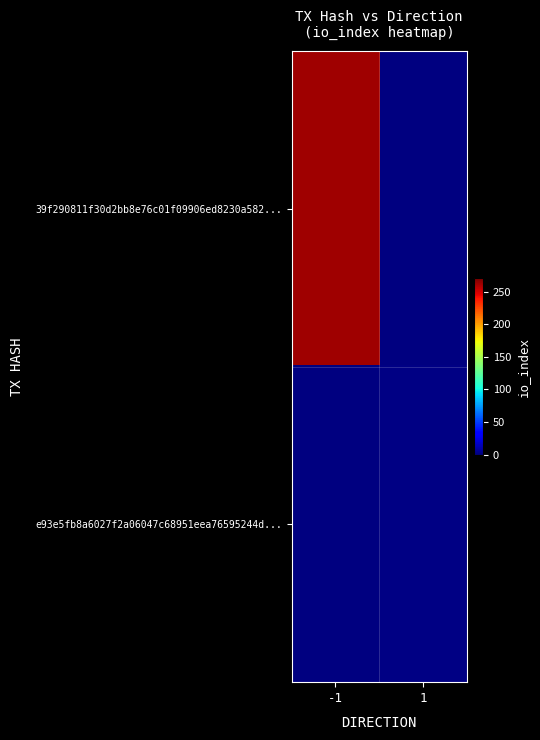

True or false: 39f290811f30d2bb8e76c01f09906ed8230a582... has a value of 262.0 at -1.

True